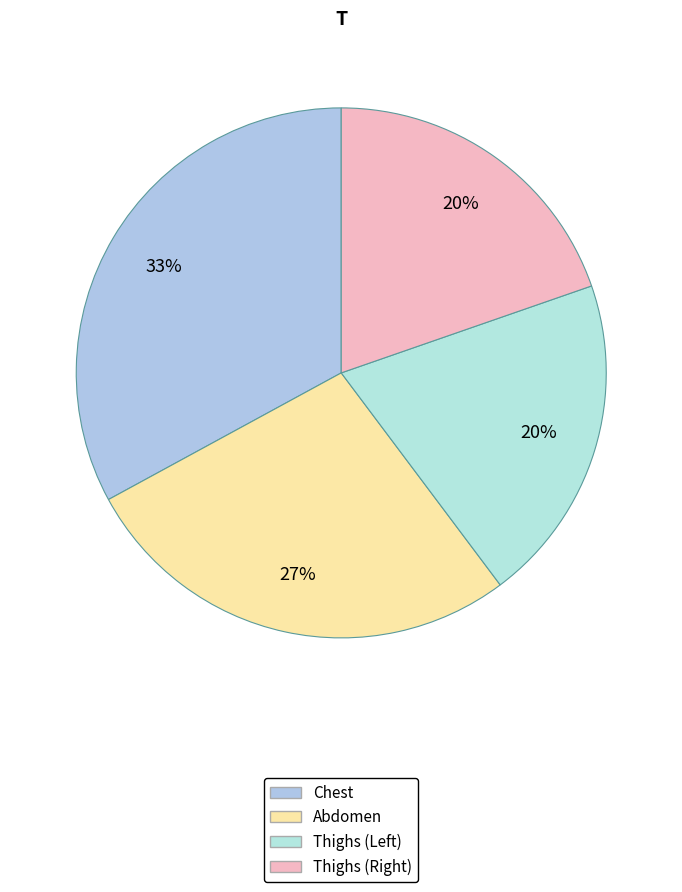

Does Chest represent more than half of the total?

No